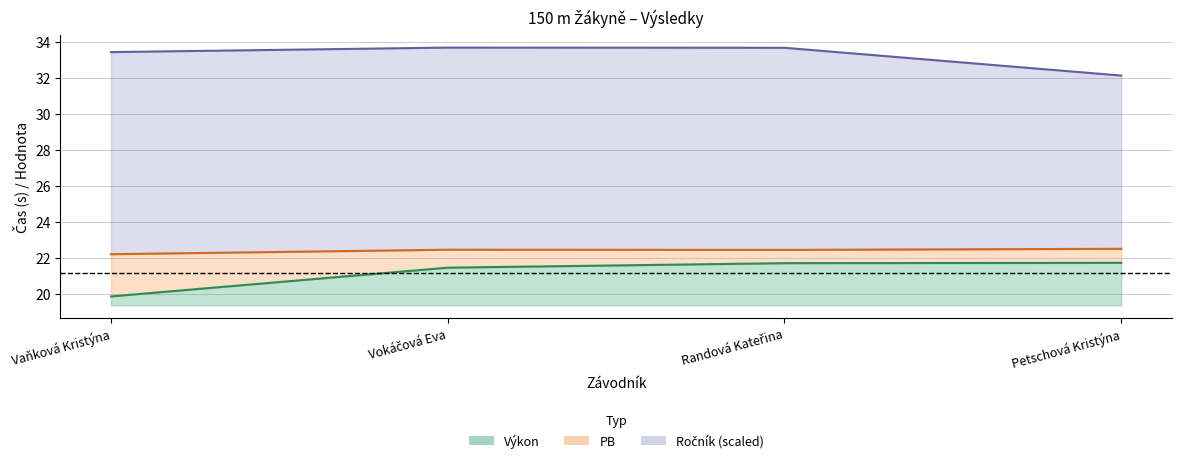

How many data points in Výkon are above 21?

3